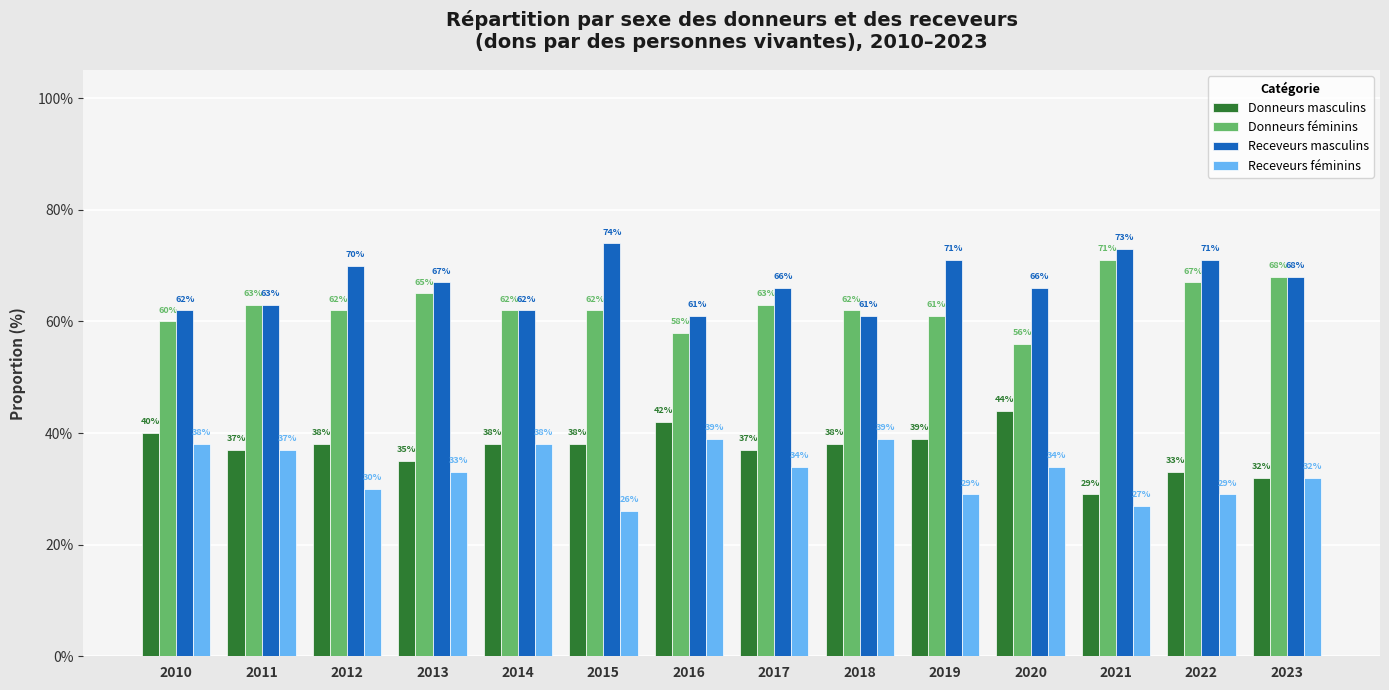

At which category is the sum across all series the highest?

2010